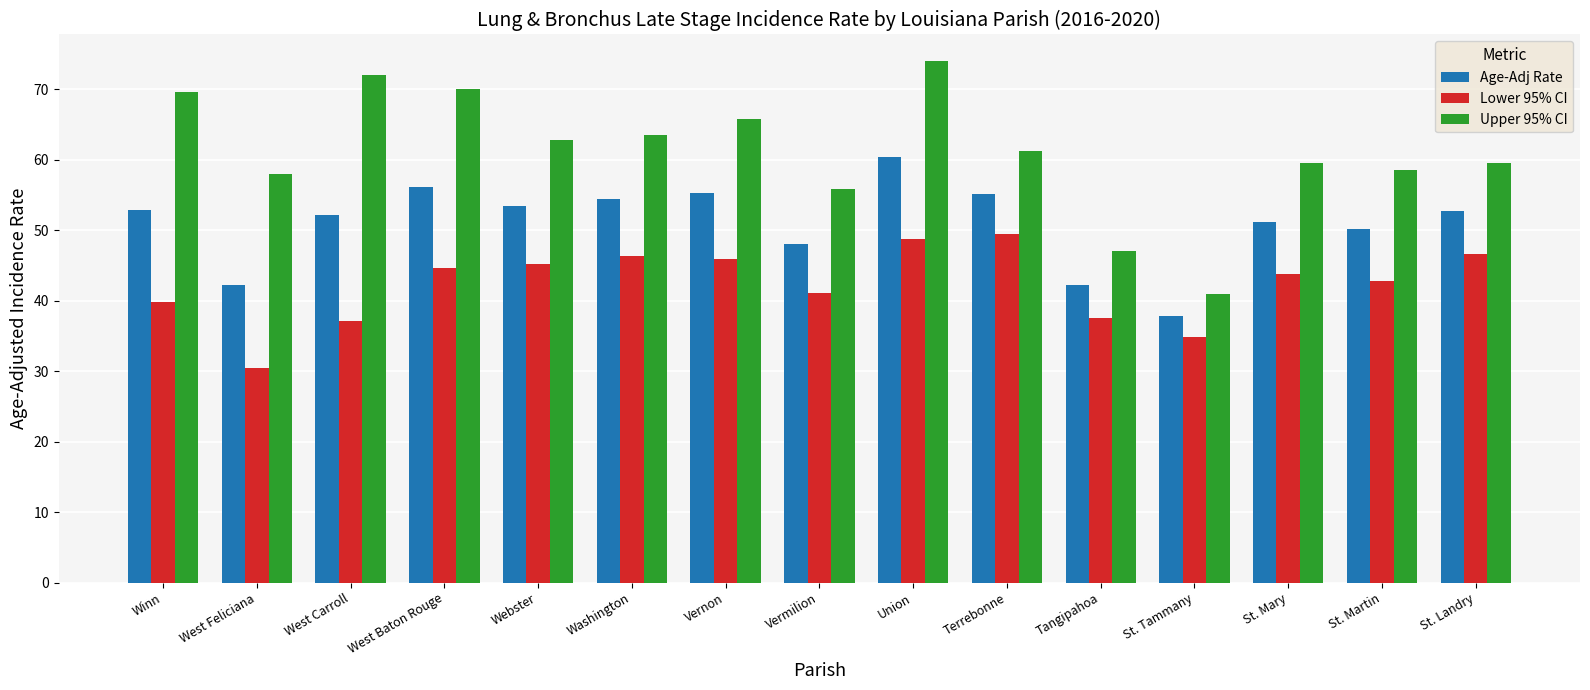

What is the difference between the highest and lowest values at Washington?

17.2